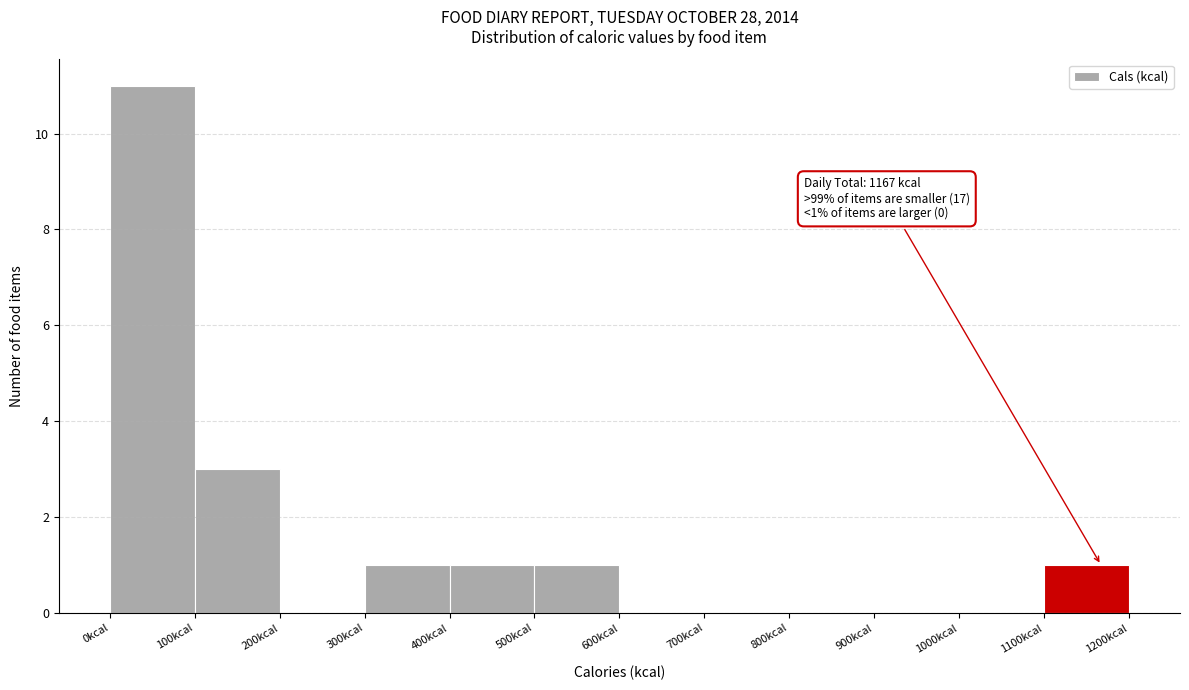

Over which range of the x-axis is the bar tallest?

0 to 100